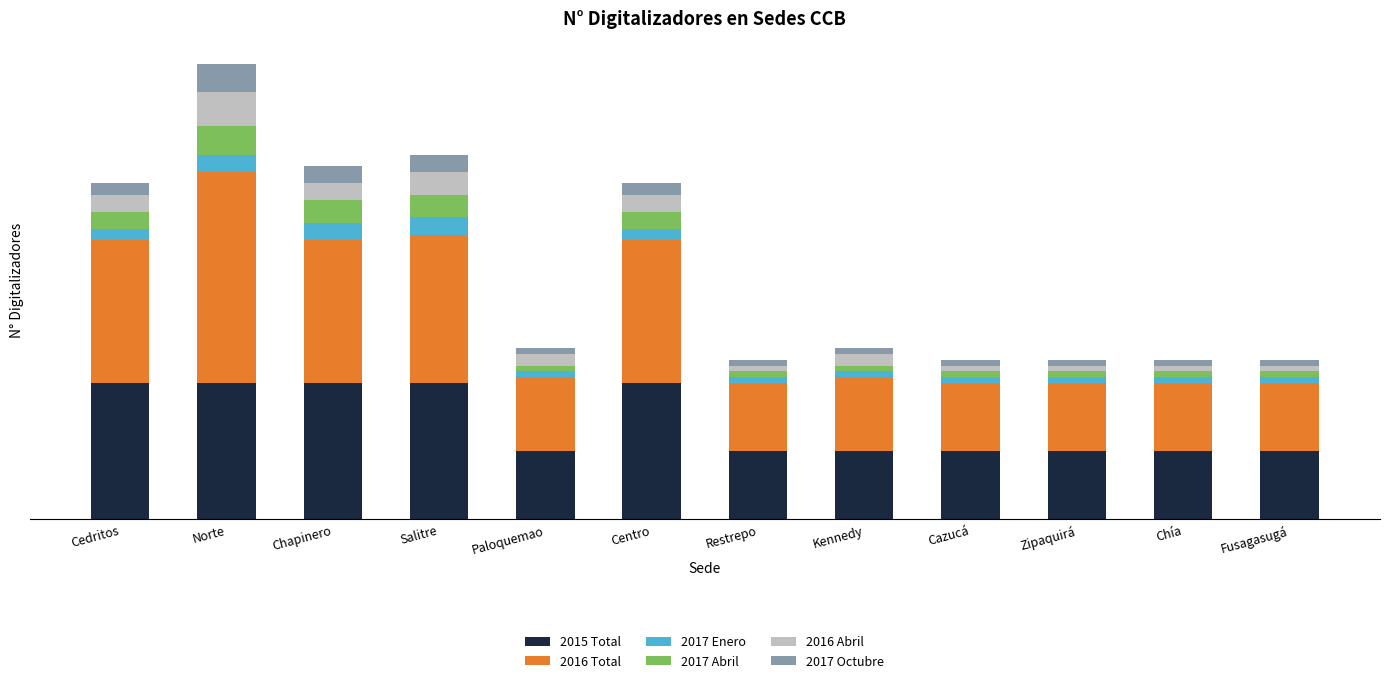

What is the difference between the maximum and second lowest values in the 2016 Total series?

25